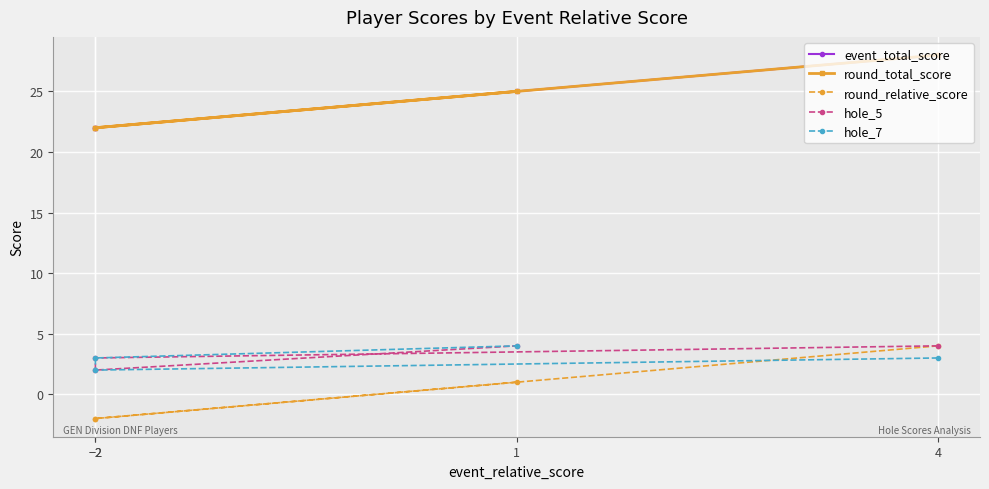

How many data points in hole_7 are less than 3?

1